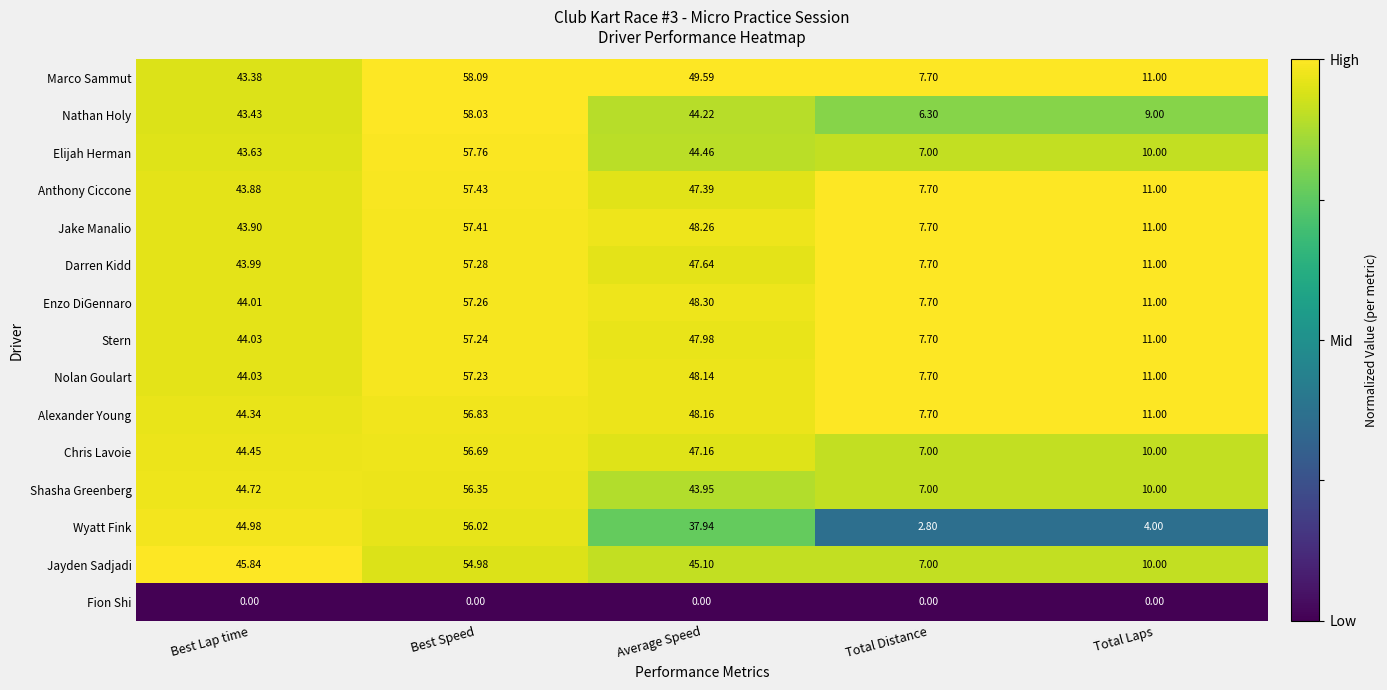

Rank the series by their maximum value, from lowest to highest.

Fion Shi, Jayden Sadjadi, Wyatt Fink, Shasha Greenberg, Chris Lavoie, Alexander Young, Nolan Goulart, Stern, Enzo DiGennaro, Darren Kidd, Jake Manalio, Anthony Ciccone, Elijah Herman, Nathan Holy, Marco Sammut